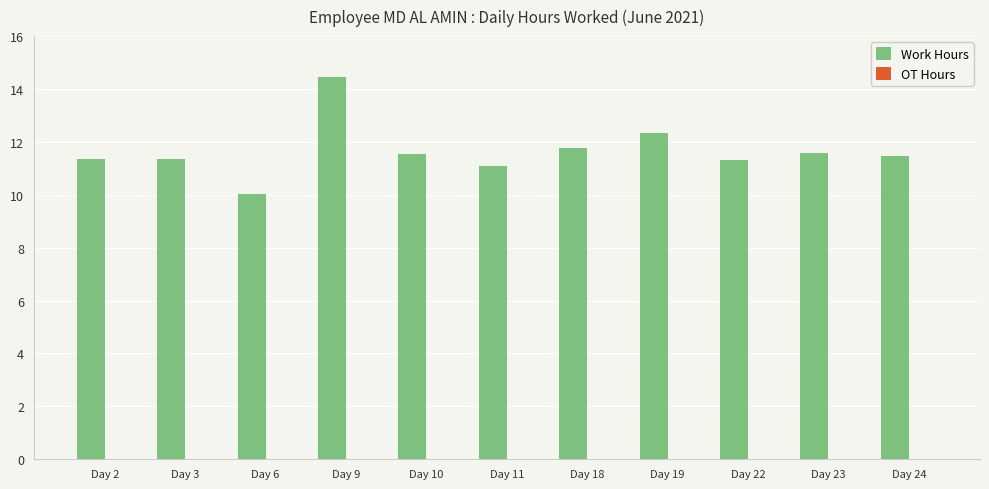

What is the sum of all values?

128.2